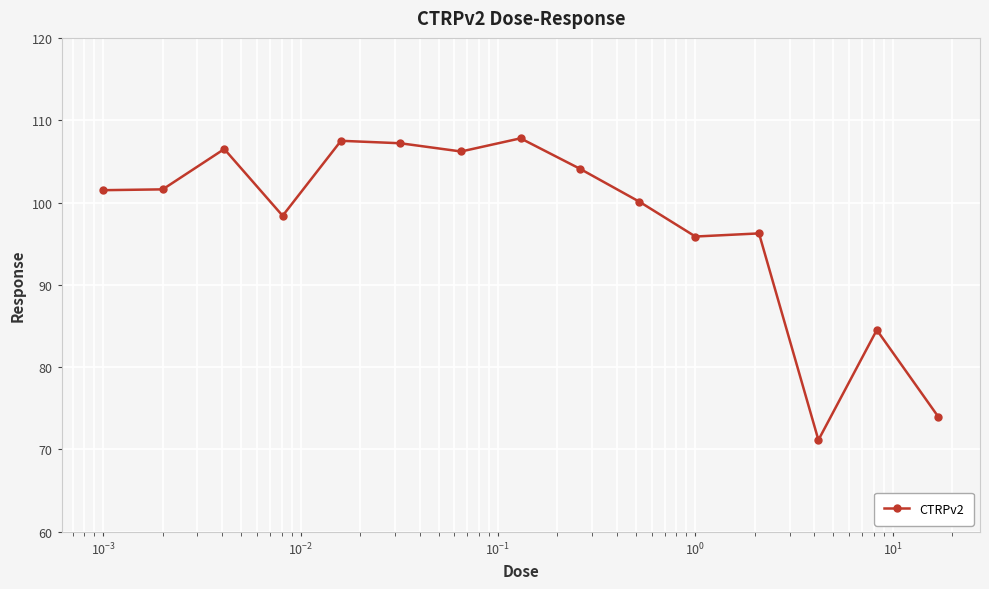

What is the value of the 9th point from the left?

104.1